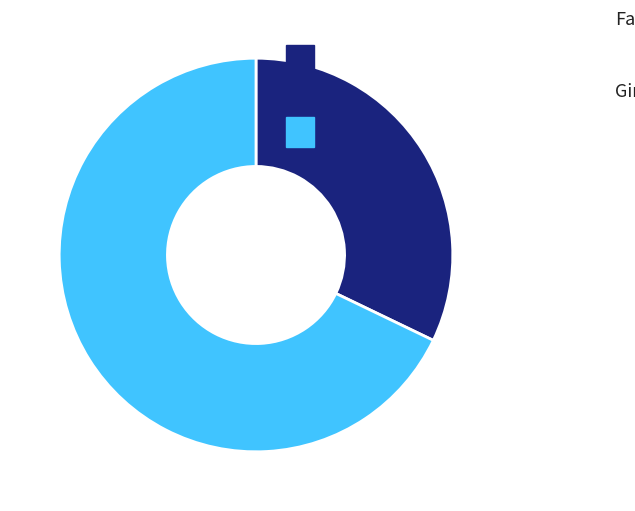

Is Faquie the majority of the pie?

No